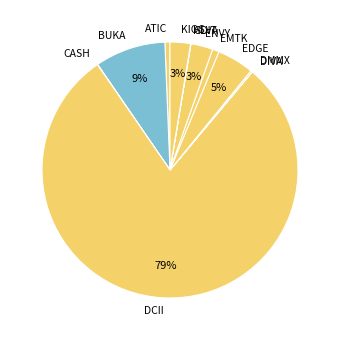

True or false: BUKA accounts for 9% of the total.

True